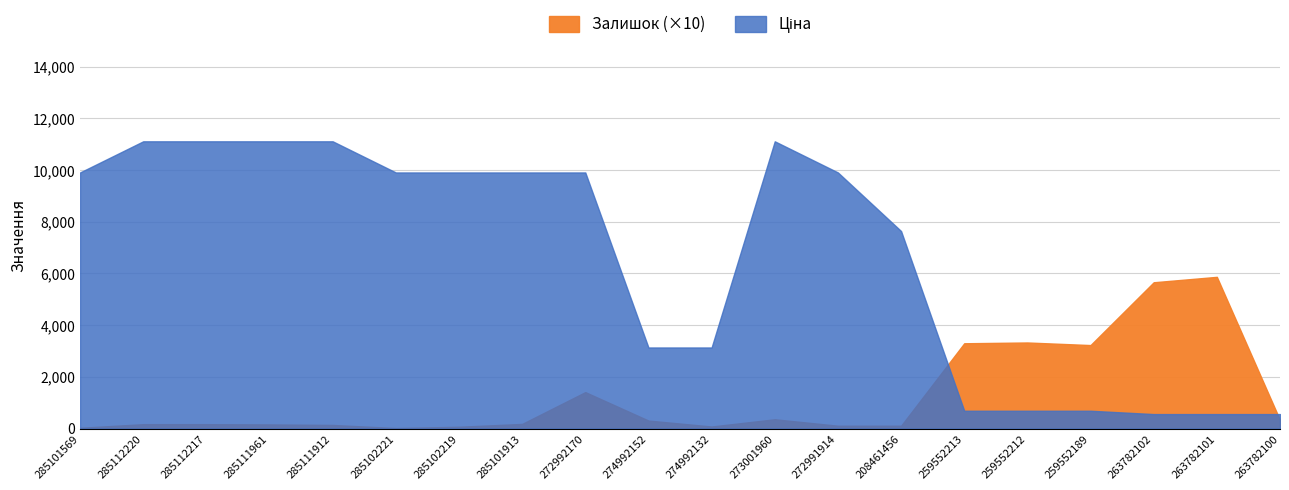

How many times do Ціна and Залишок cross each other?

2